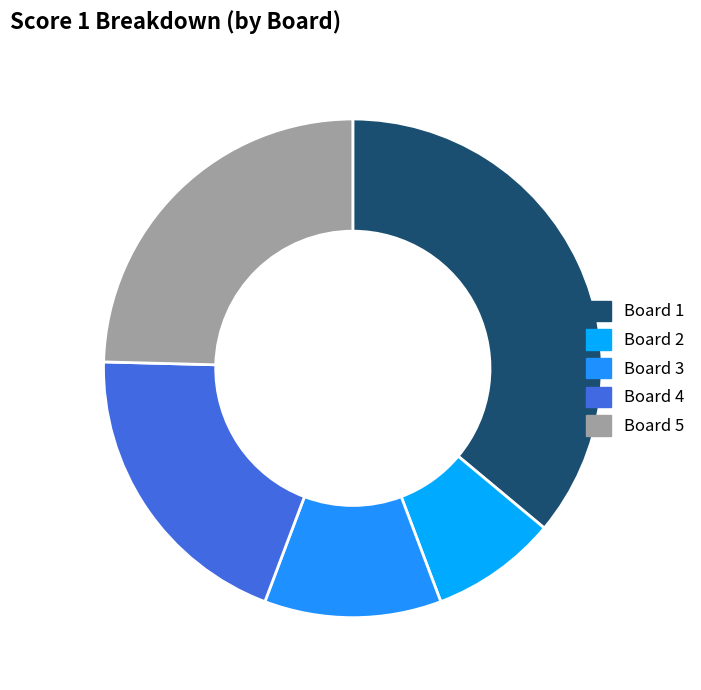

What is the change in value from Board 1 to Board 4?

-10